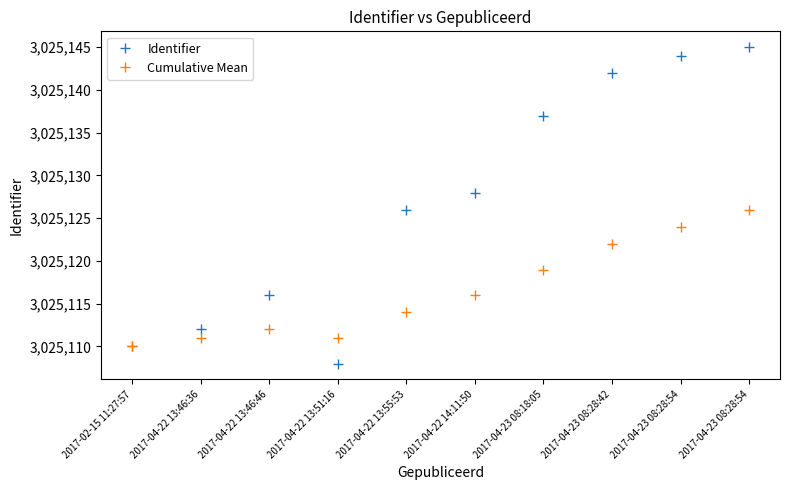

Does the chart display data point markers on the line(s)?

Yes